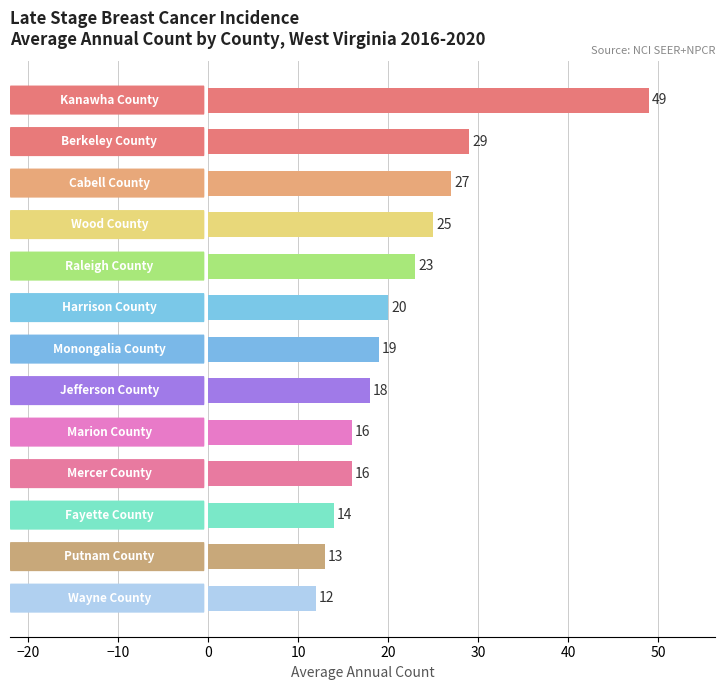

How many bars are there in total?

13